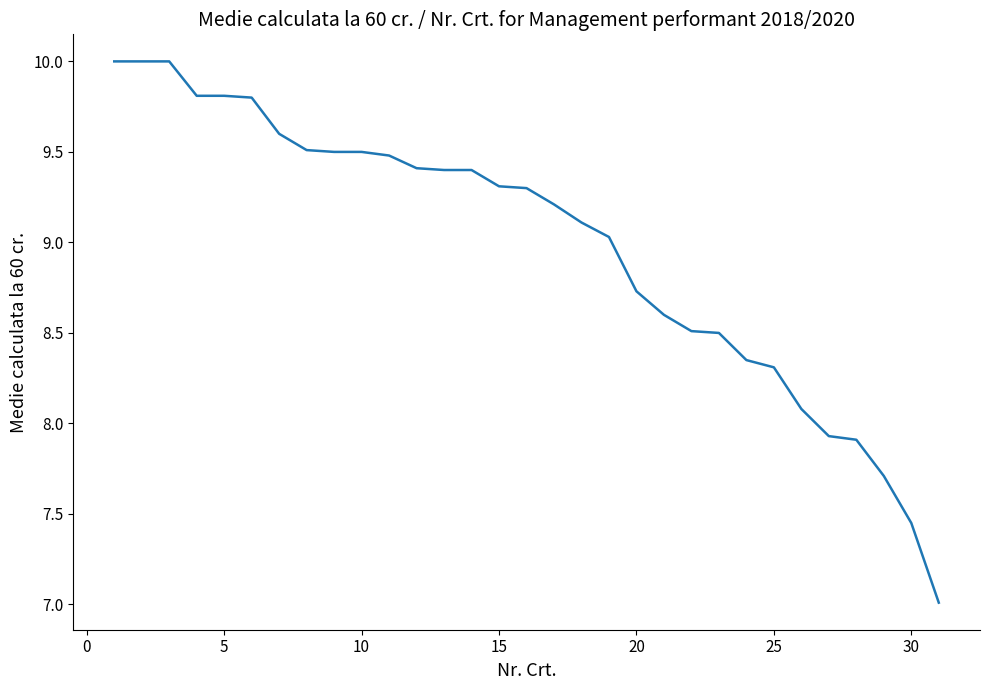

Does the chart have visible grid lines?

No